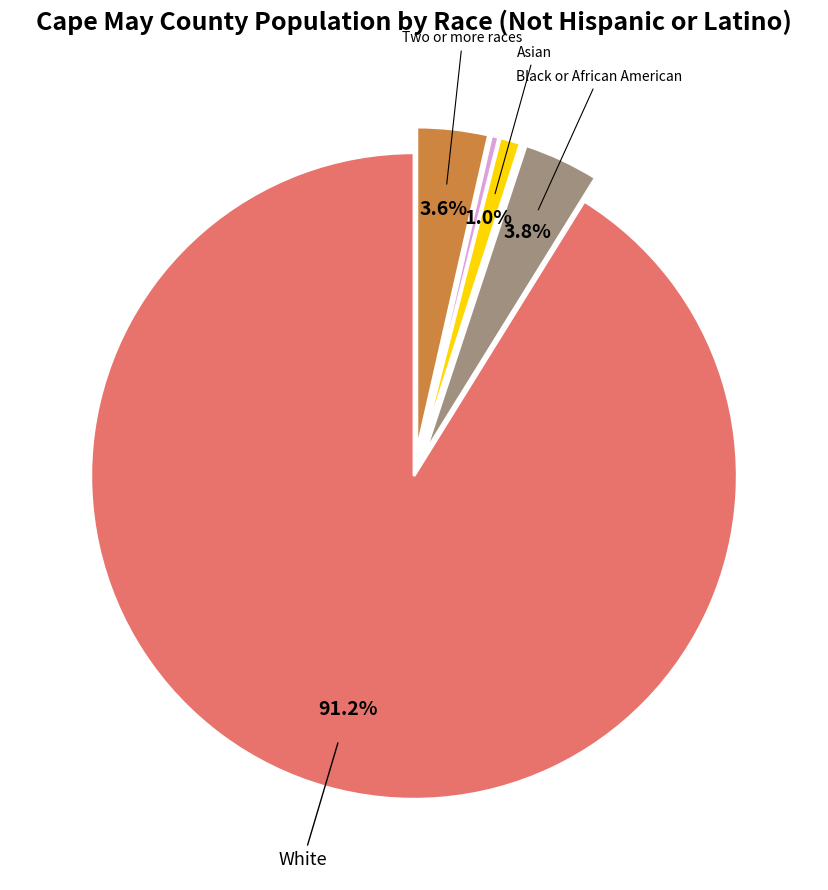

Does any single category account for the majority?

Yes